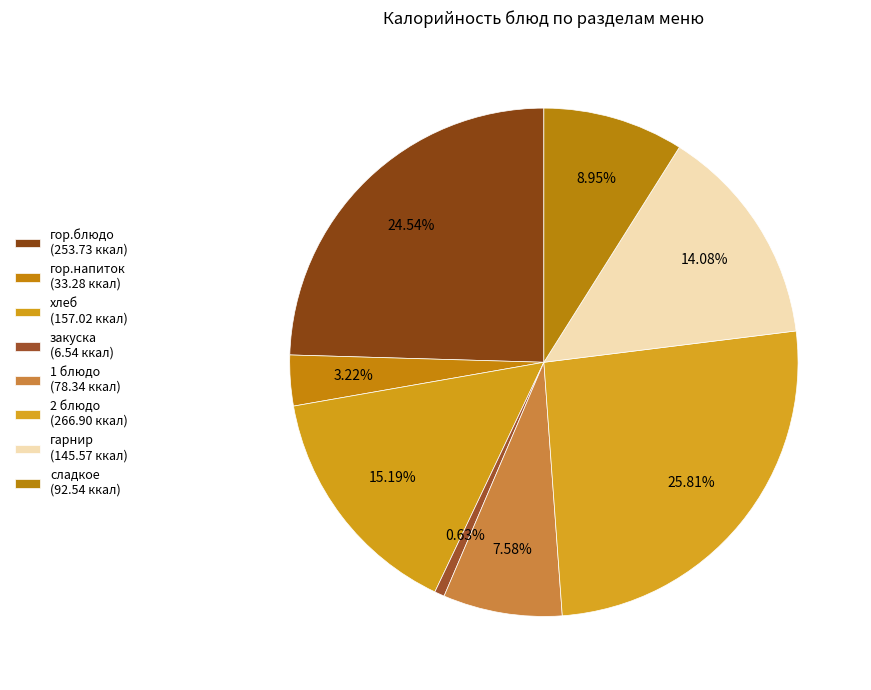

Is гарнир the majority of the pie?

No